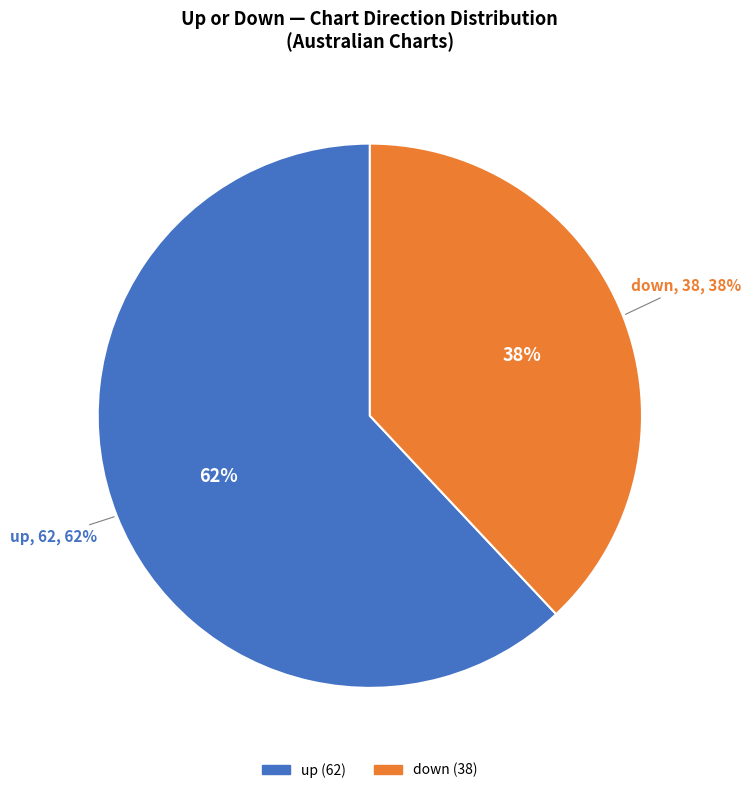

Which slice is the largest?

up